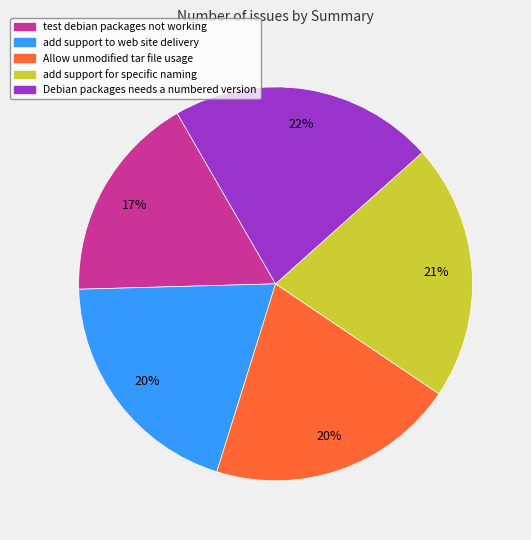

To the nearest percent, what is the average slice percentage?

20%